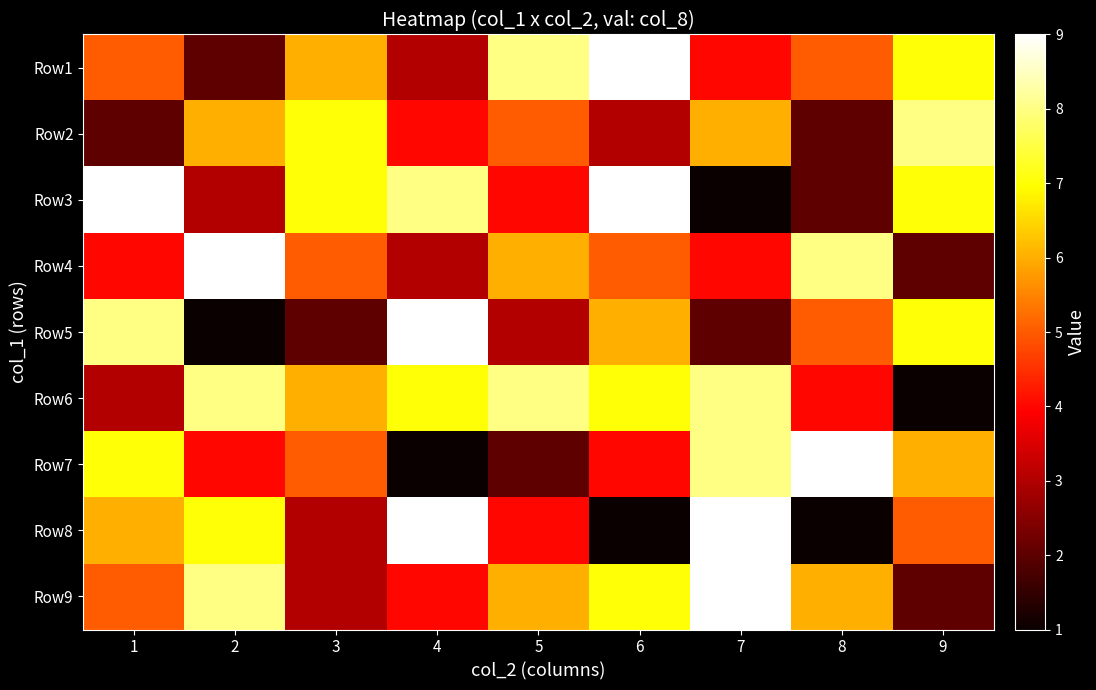

At how many categories does at least one series exceed 2?

9